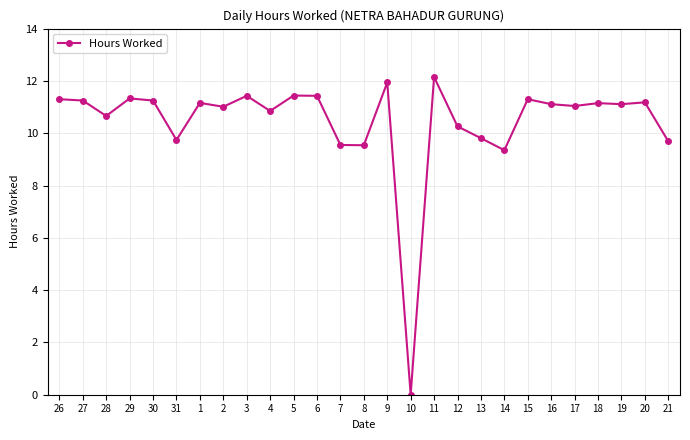

At which category does the data reach its first local valley?

28